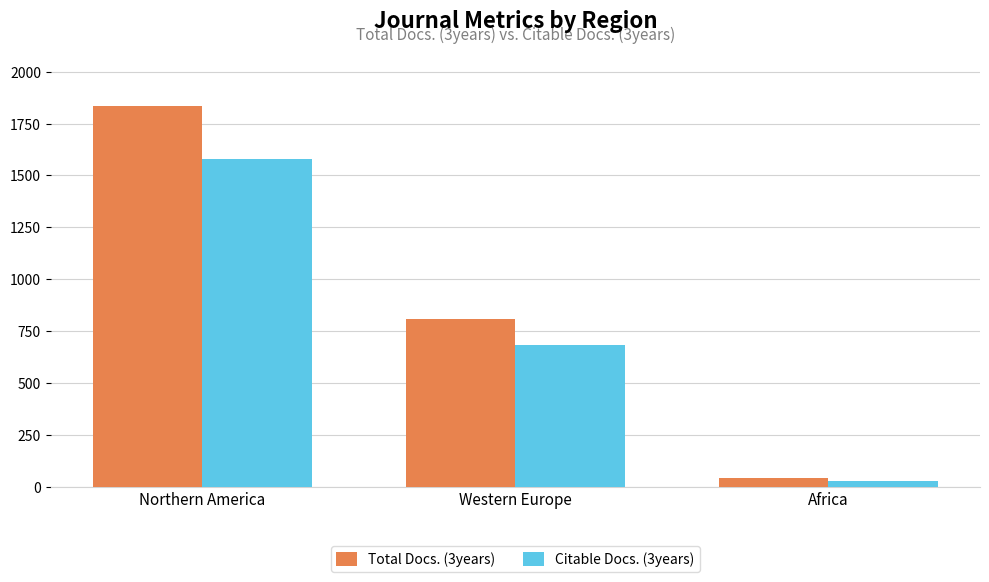

At which category is the sum across all series the highest?

Northern America